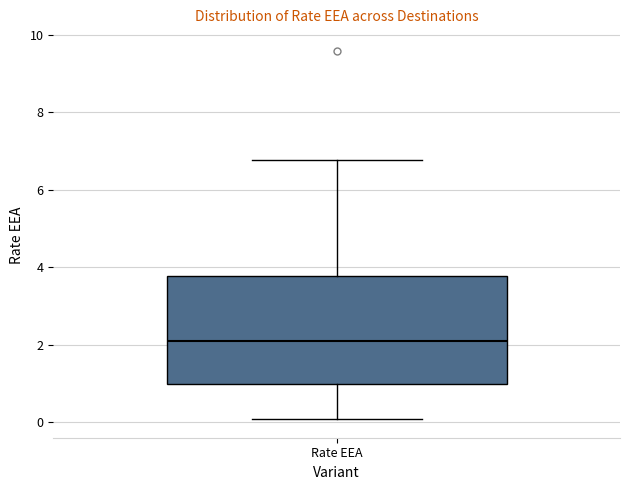

Where is the lower edge of the box for Rate EEA on the y-axis? The values are not printed on the chart, so give them approximately, as read against the axis.

1.0